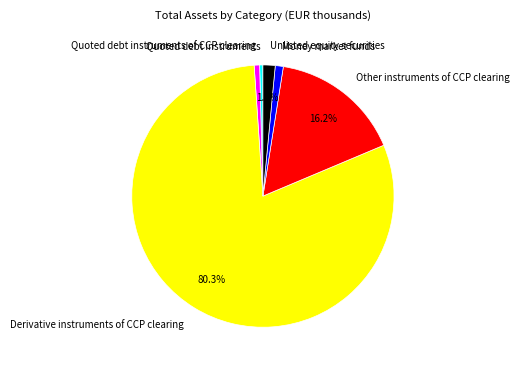

Is it true that Money market funds is 12% of the pie?

False